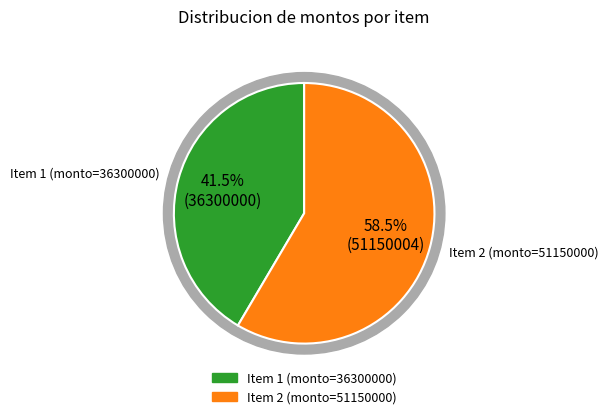

Is it true that RMbCxy%2F%2FoVo%3D is 53% of the pie?

False